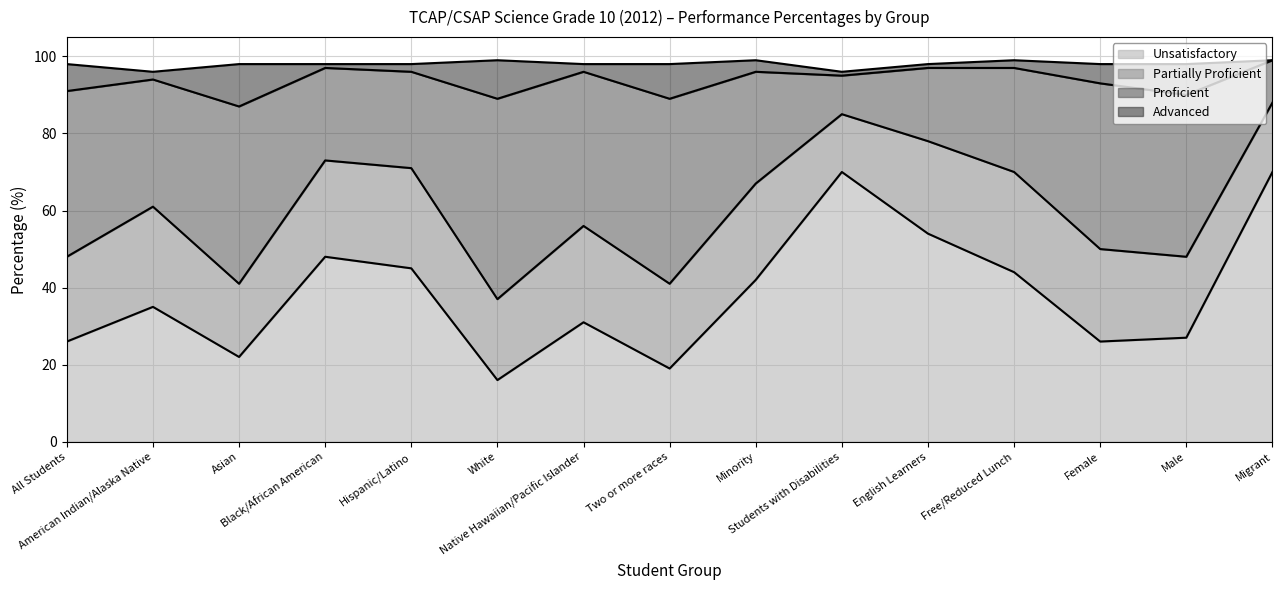

What is the lowest value of the Unsatisfactory series?

16